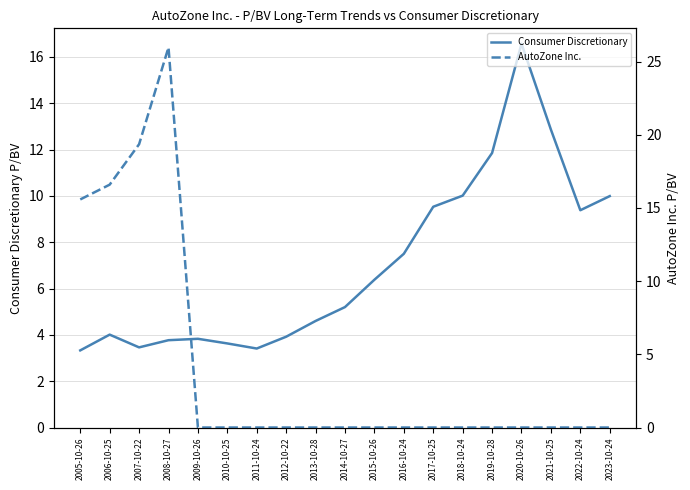

How many data points in AutoZone Inc. are above 0?

4